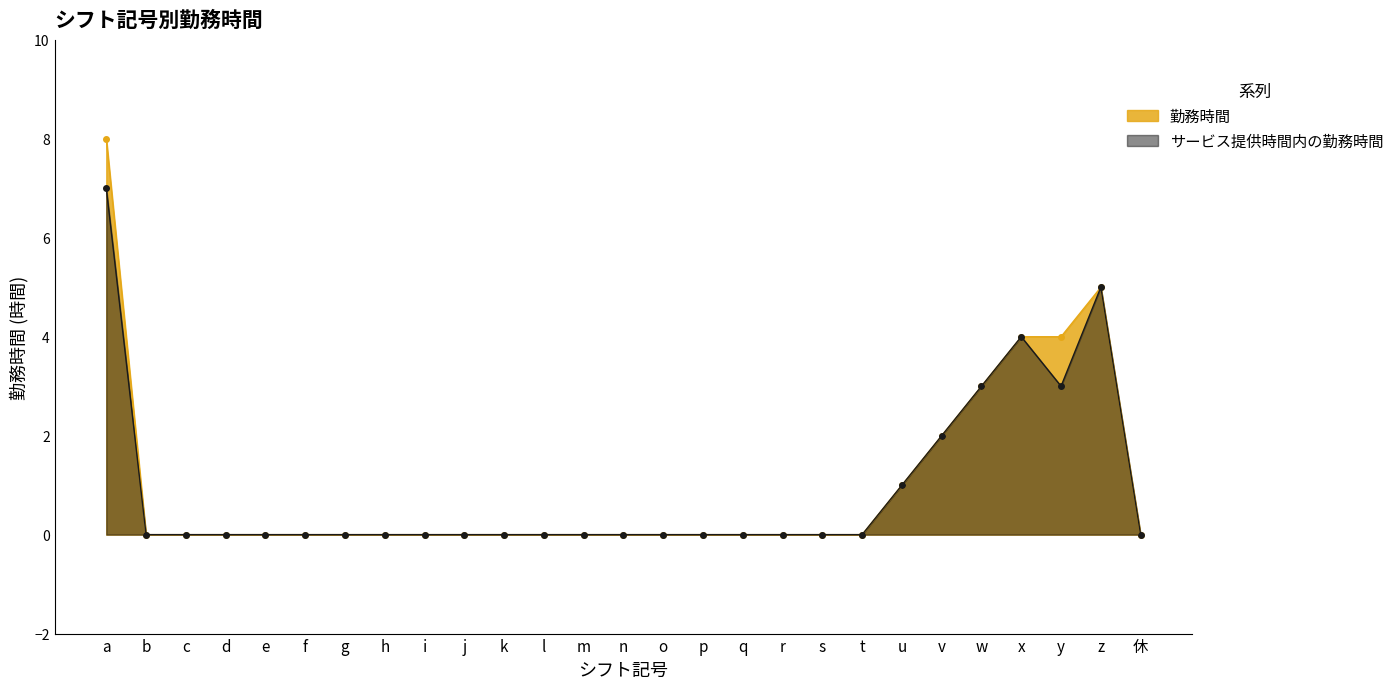

At which category does the chart reach its peak across all series?

a